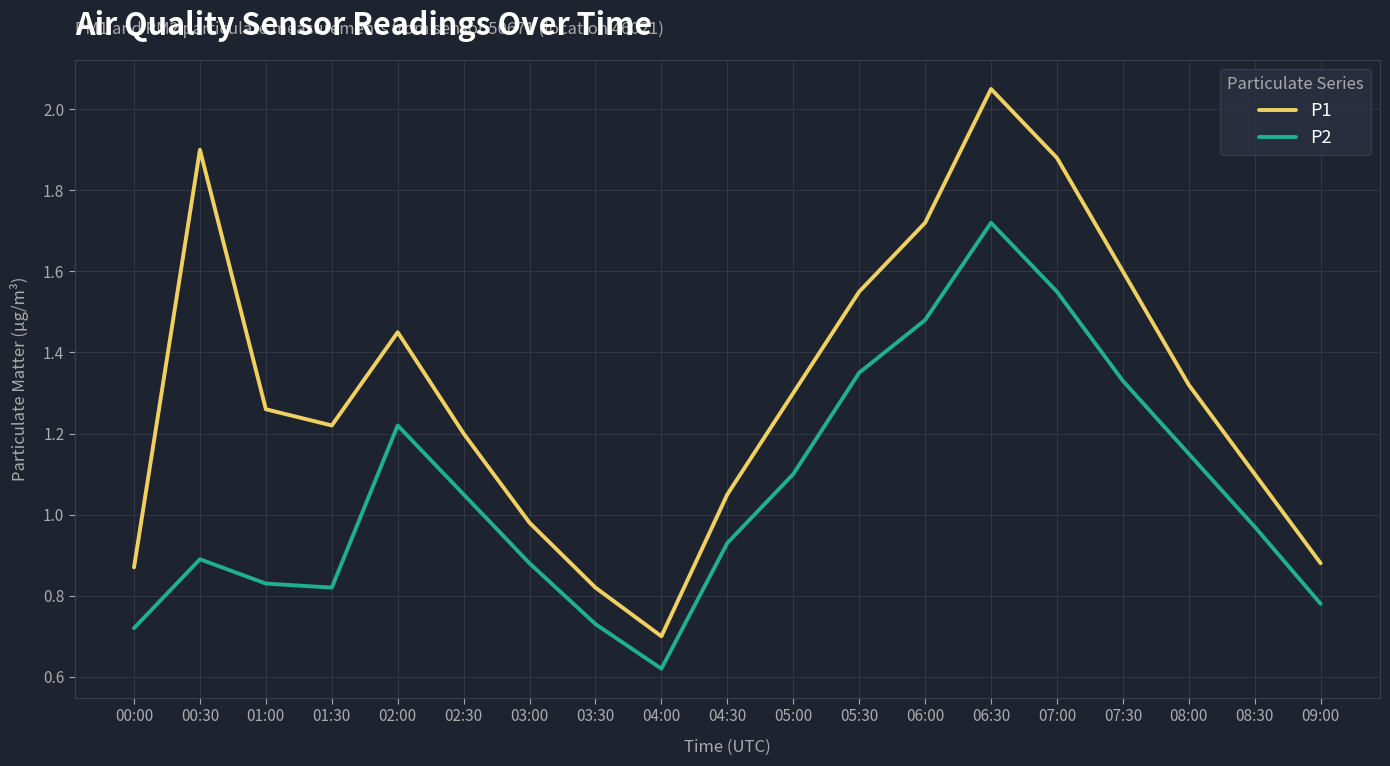

Which series has the widest spread of values?

P1